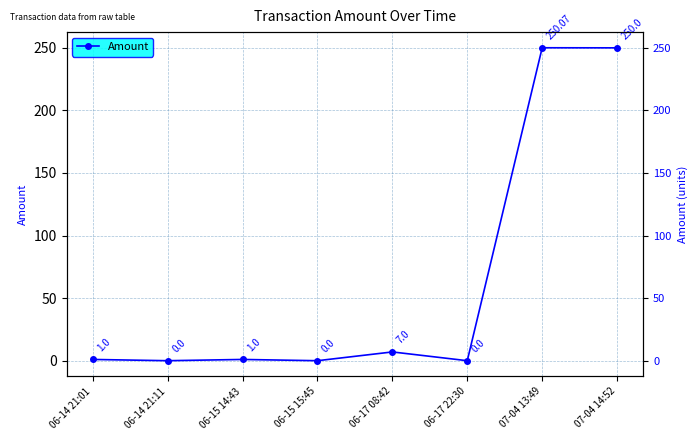

List the labels in order of value, largest first.

07-04 13:49, 07-04 14:52, 06-17 08:42, 06-14 21:01, 06-15 14:43, 06-14 21:11, 06-15 15:45, 06-17 22:30